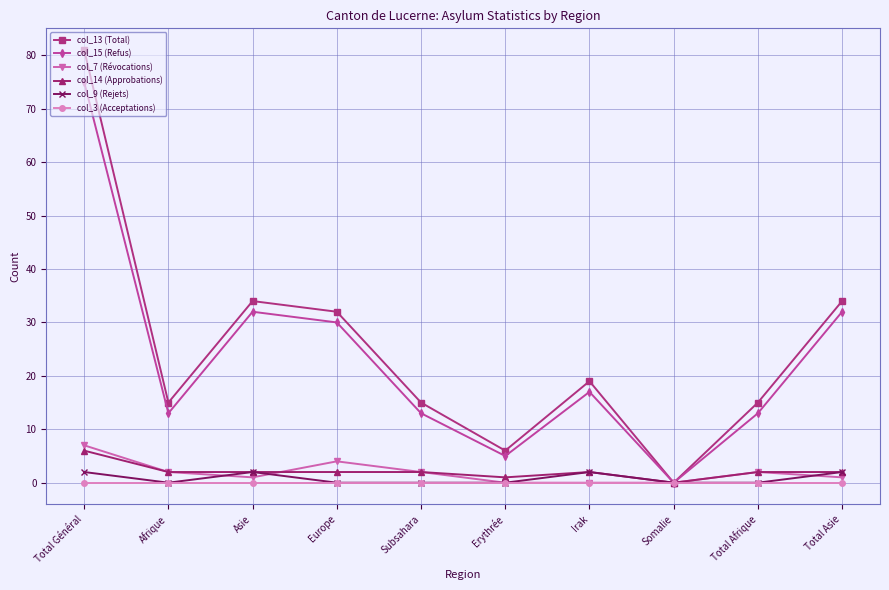

What is the label of the 8th point from the right?

Asie